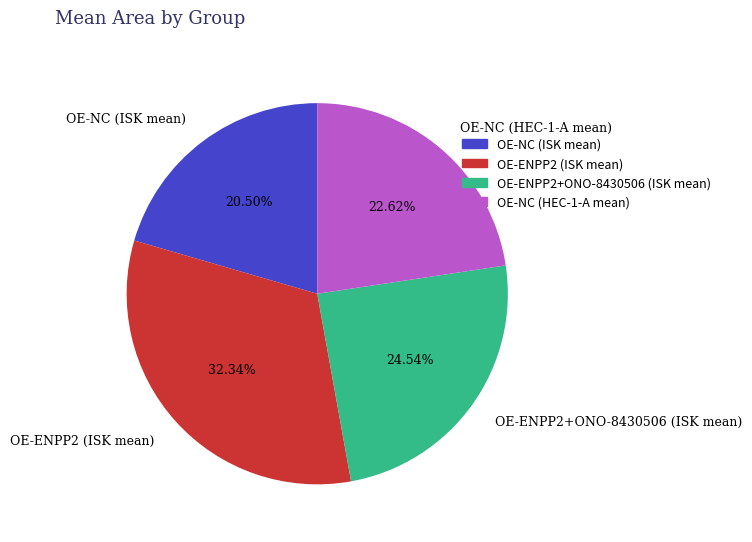

Is there any slice that represents more than half of the pie?

No